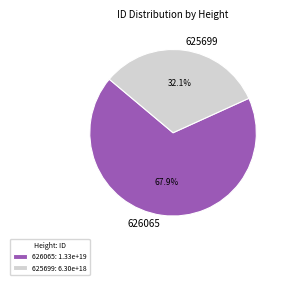

How much of the chart is everything except 626065?

32.1%